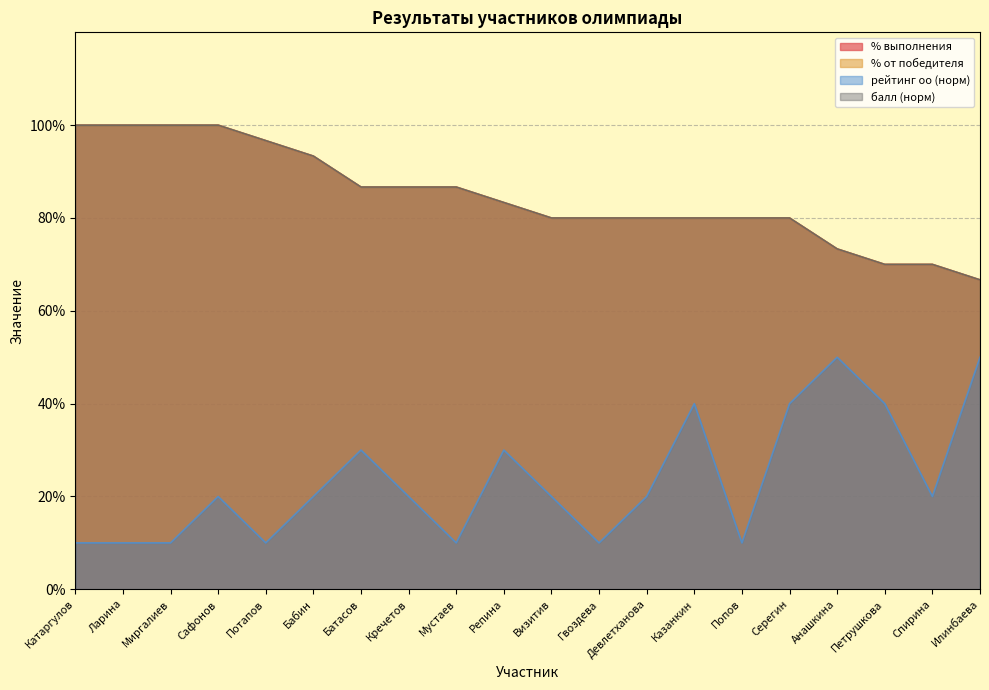

True or false: % от победителя and рейтинг оо intersect in this chart.

False